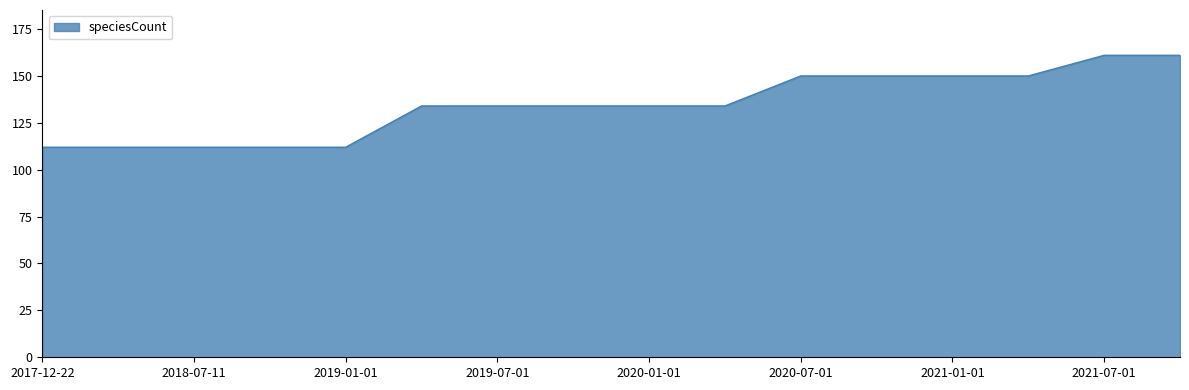

Reading left to right, extract all data points from this chart.

112	112	112	112	112	134	134	134	134	134	150	150	150	150	161	161